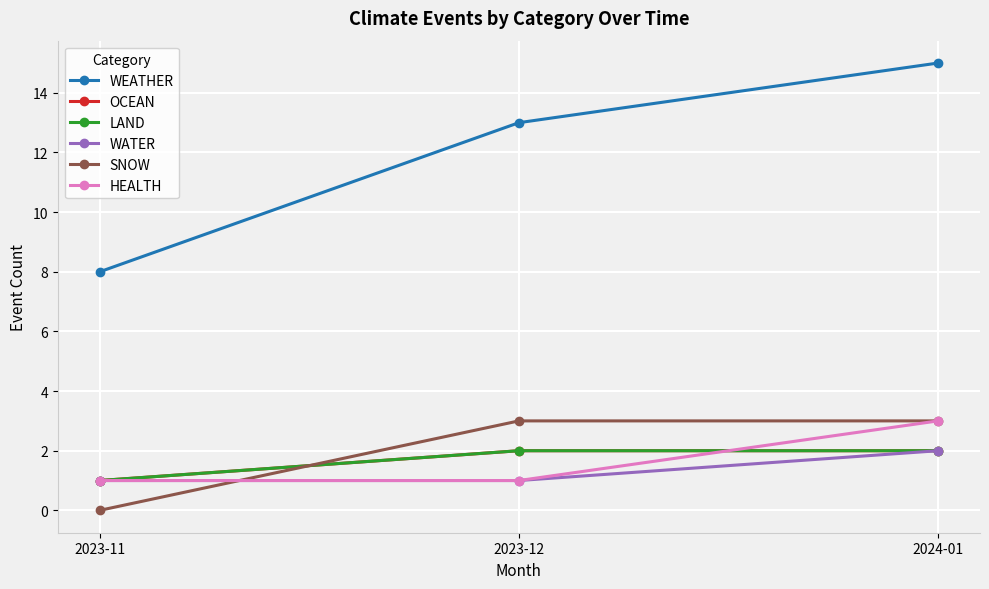

At how many categories does at least one series exceed 10?

2